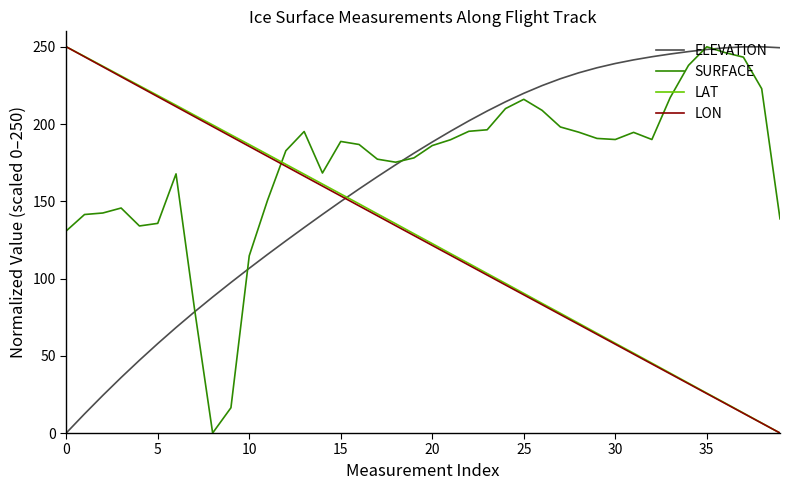

What is the maximum value shown in the chart?

250.0